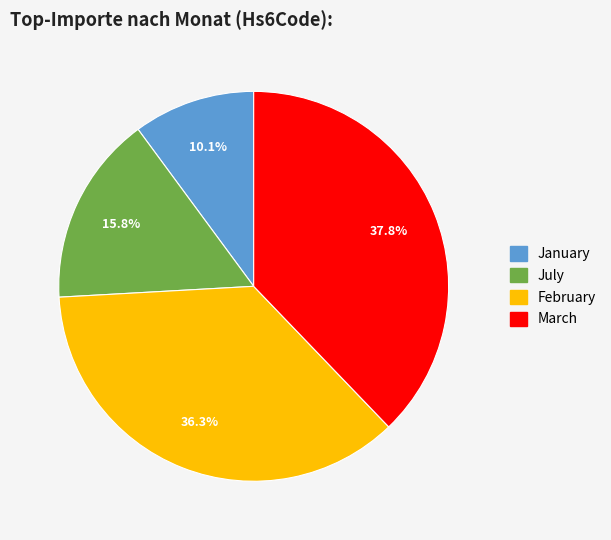

Combined, do July and January account for over 50%?

No